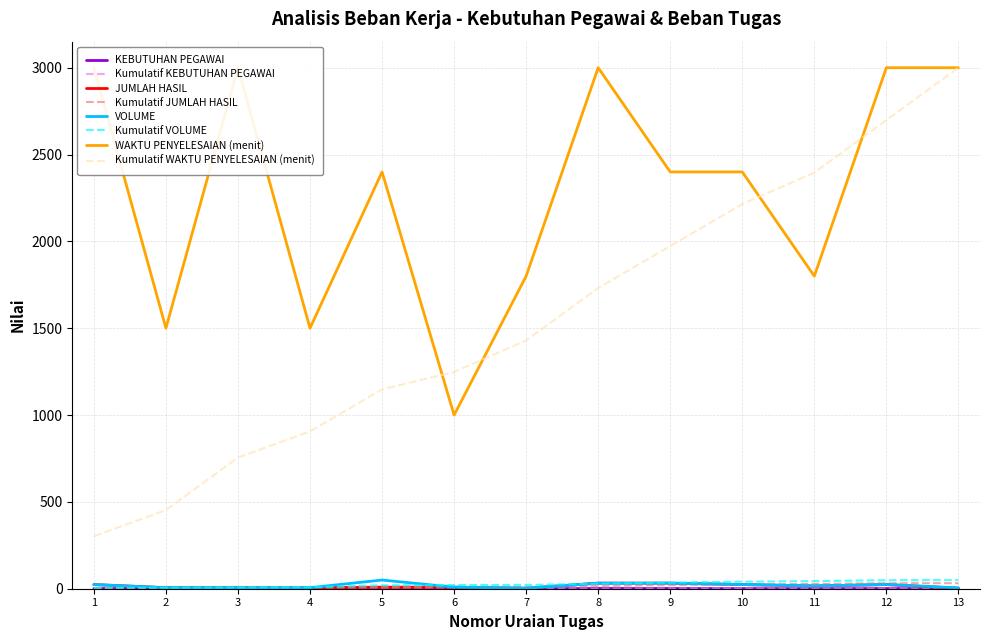

Rank the series at 4 from lowest to highest value.

KEBUTUHAN PEGAWAI, JUMLAH HASIL, VOLUME, WAKTU PENYELESAIAN (menit)